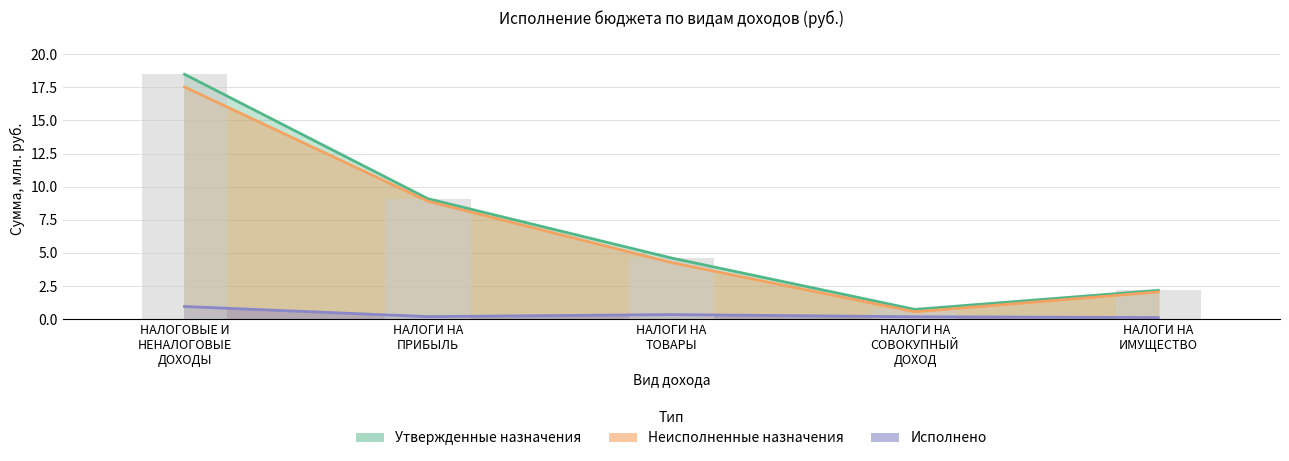

What position from the right is НАЛОГИ НА ПРИБЫЛЬ?

4